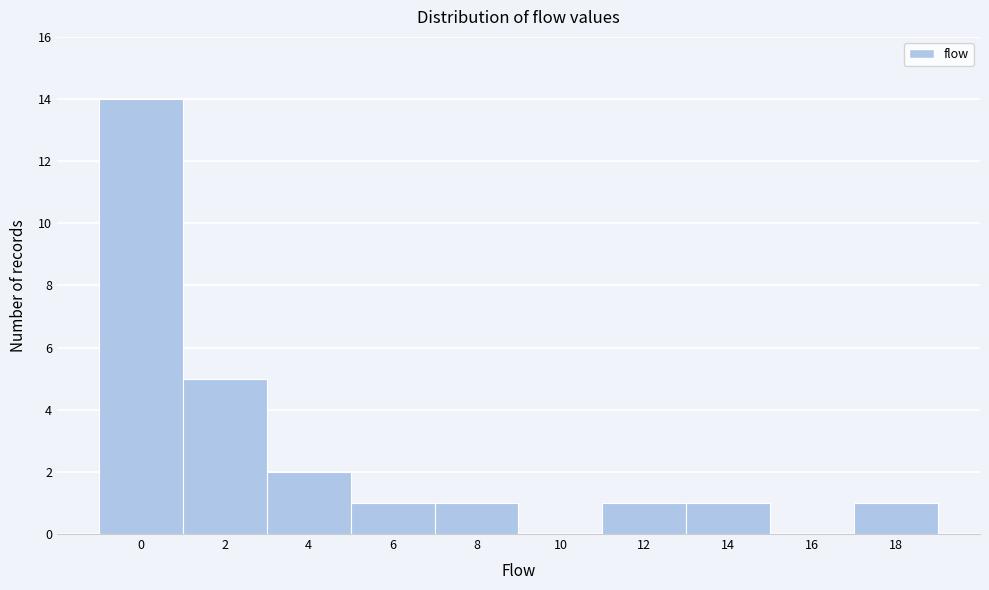

Reading right to left, what are all the values shown in this chart?

18=1	16=0	14=1	12=1	10=0	8=1	6=1	4=2	2=5	0=14